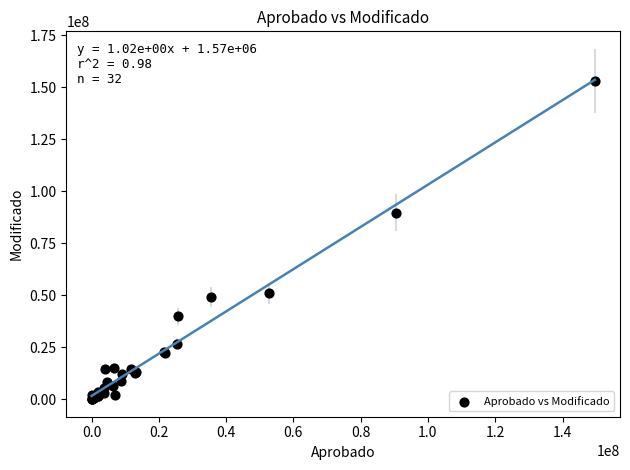

What Y value in the scatter plot is closest to 76630844?

89741396.4